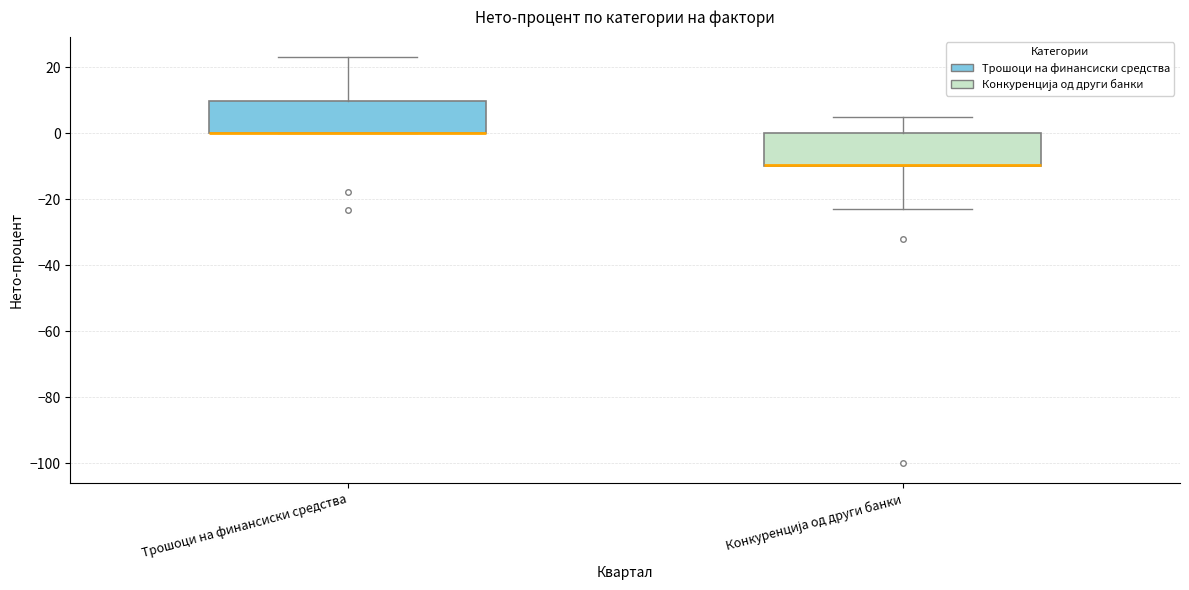

Where does the lower whisker of the box for Конкуренција од други банки end on the y-axis? The values are not printed on the chart, so give them approximately, as read against the axis.

-22